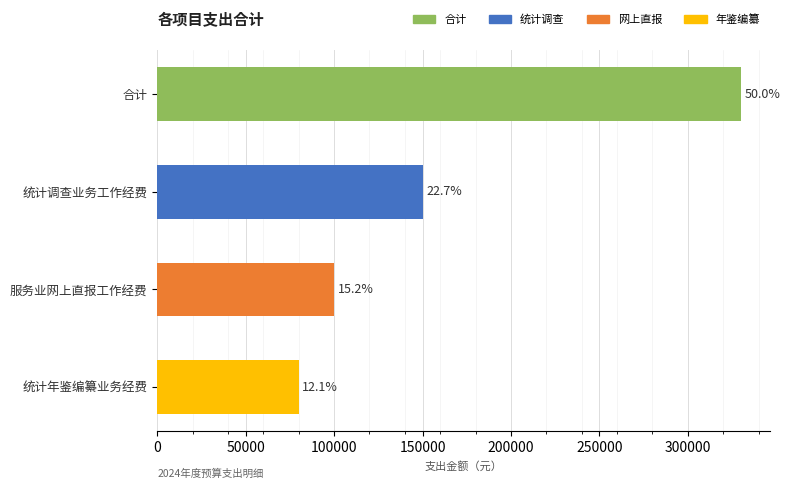

What is the difference between the maximum and minimum values?

249977.8